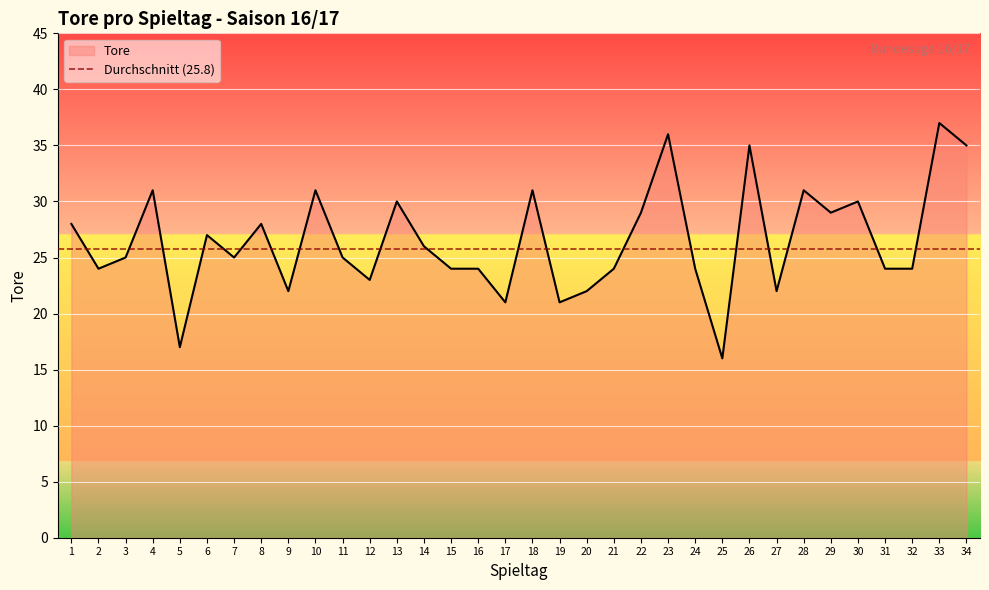

What is the average value?

26